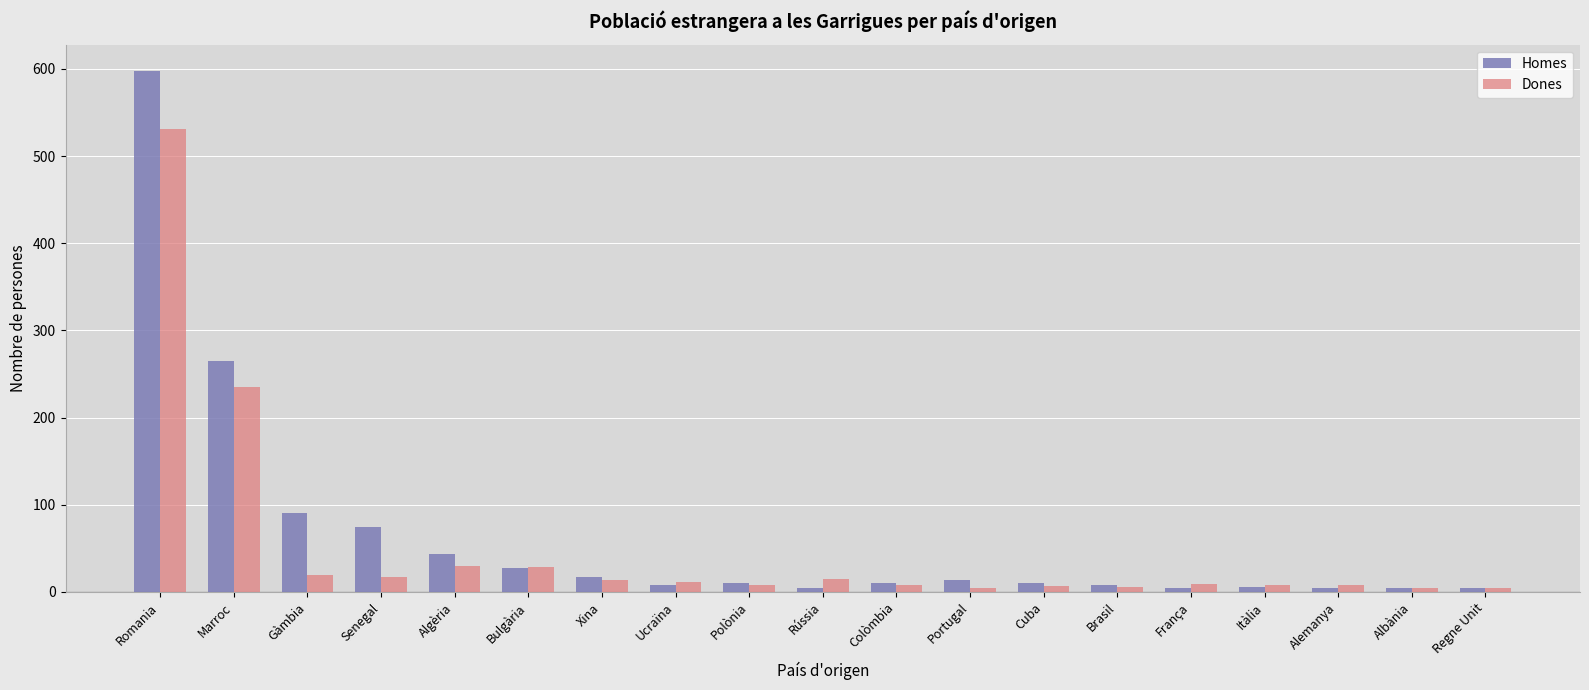

Count the number of categories in the chart.

19